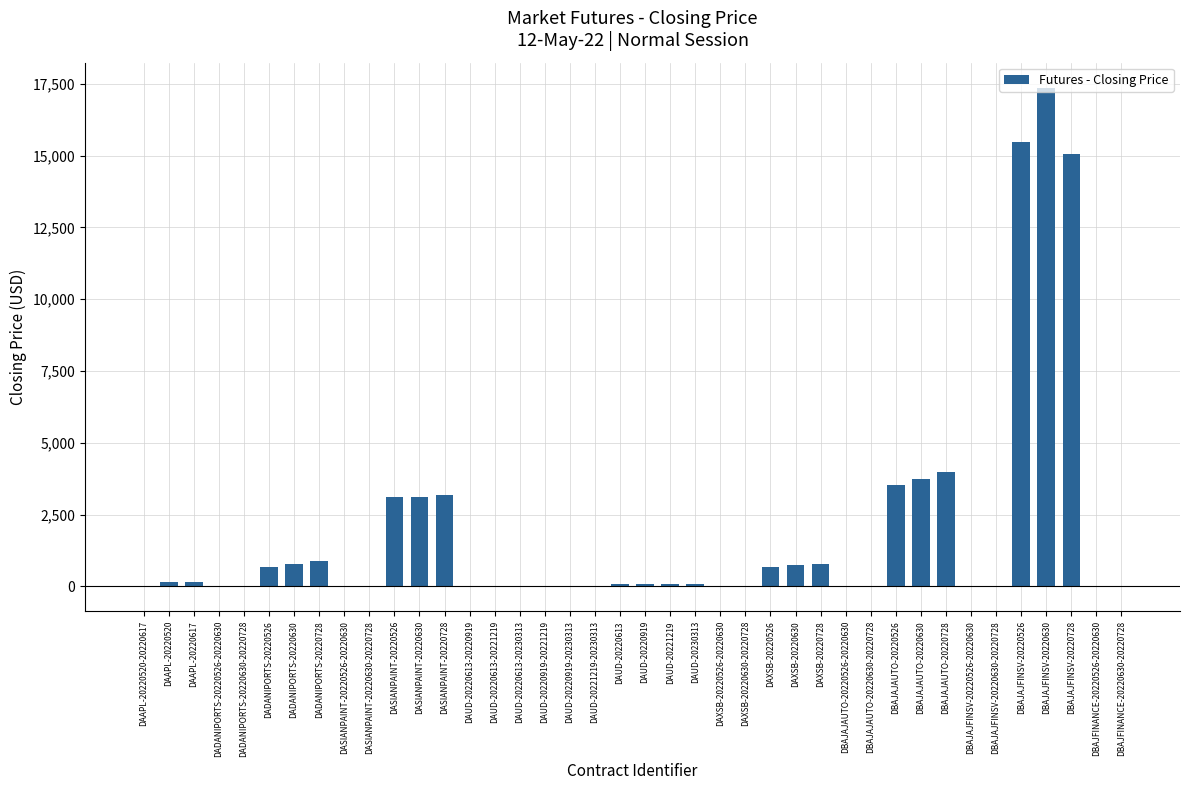

Is it true that the value at DBAJFINANCE-20220630-20220728 is 0.0?

True